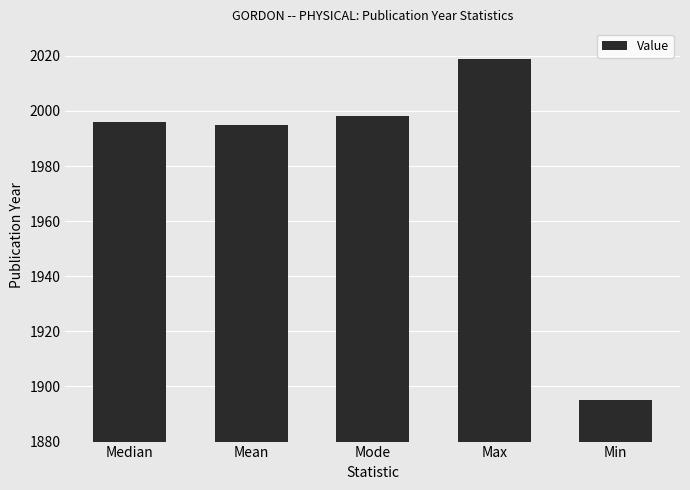

What is the approximate value at Min?

1895